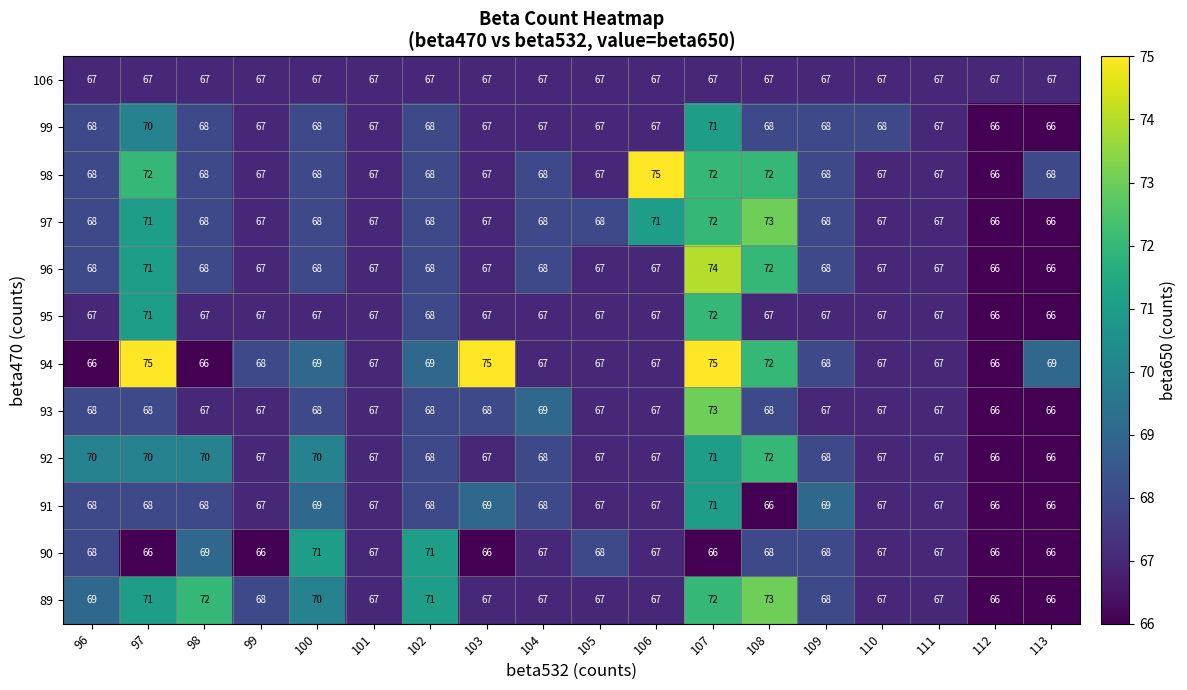

At which category is the sum across all series the highest?

107